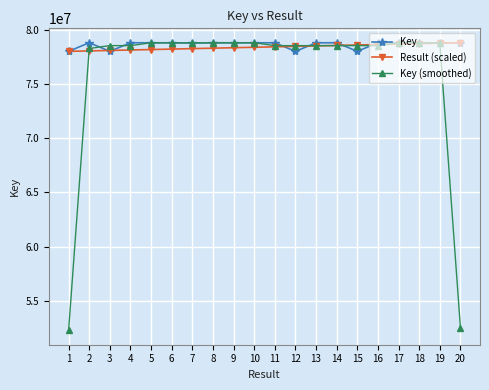

What is the total value across all series at 15?

235163500.1